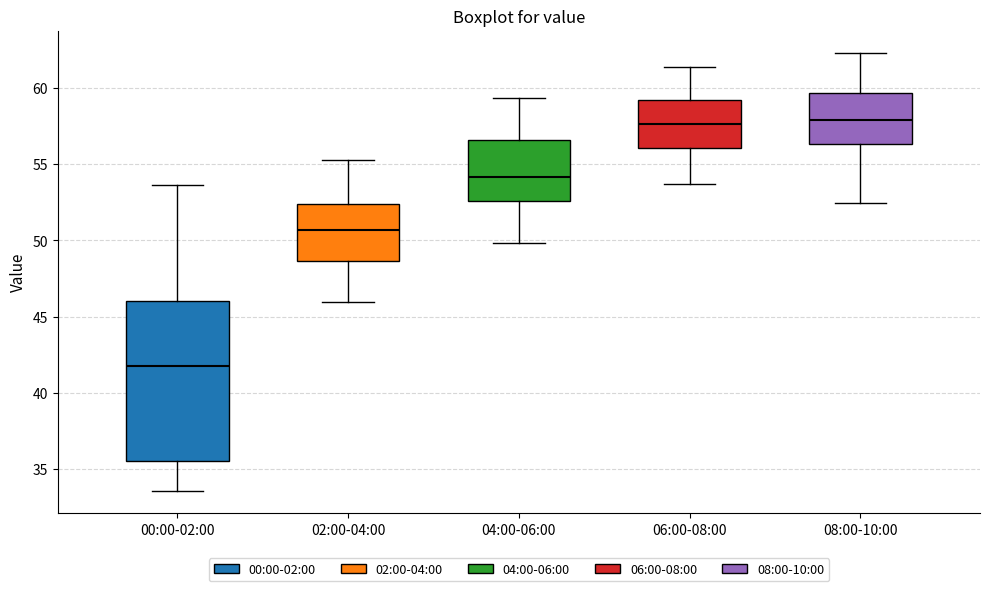

Which box has the lowest median line?

00:00-02:00